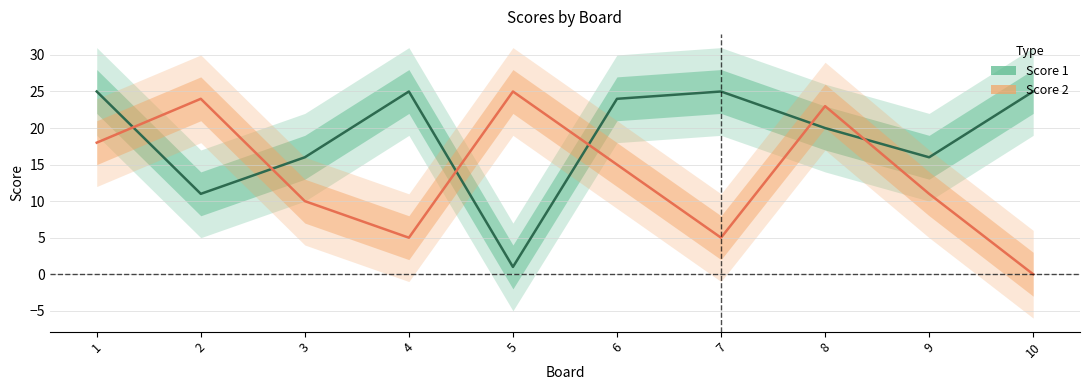

What is the average value of the Score 1 series?

19